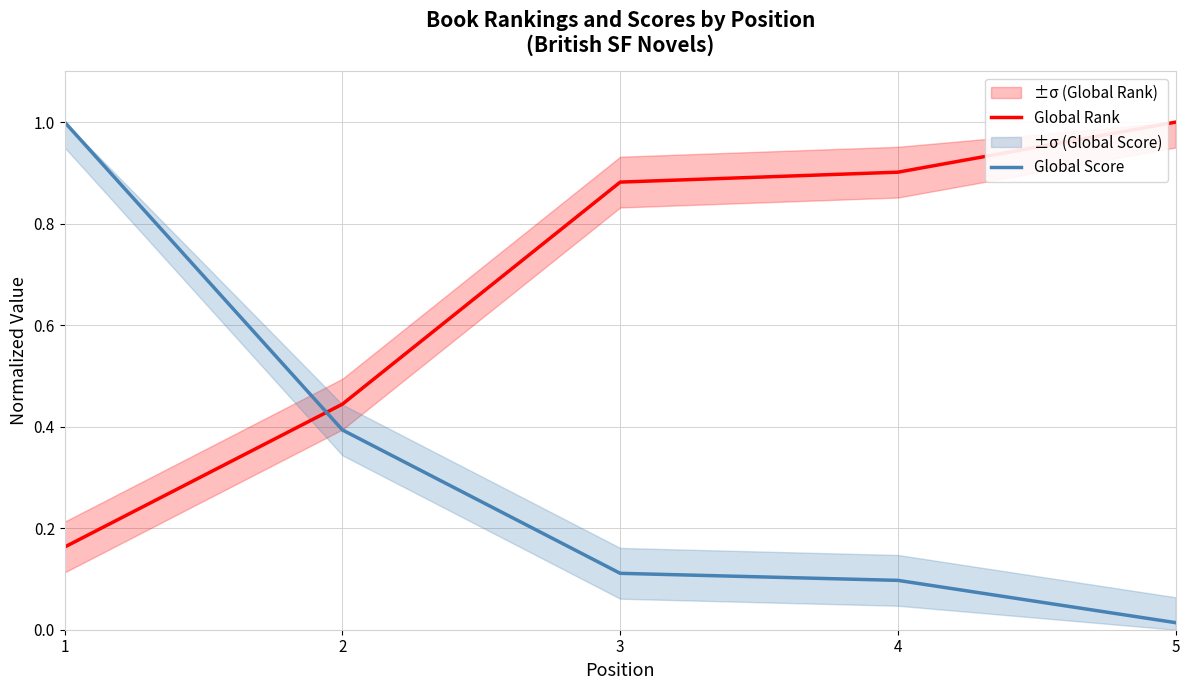

True or false: Global Rank has more than 1 points higher than both neighbors.

False